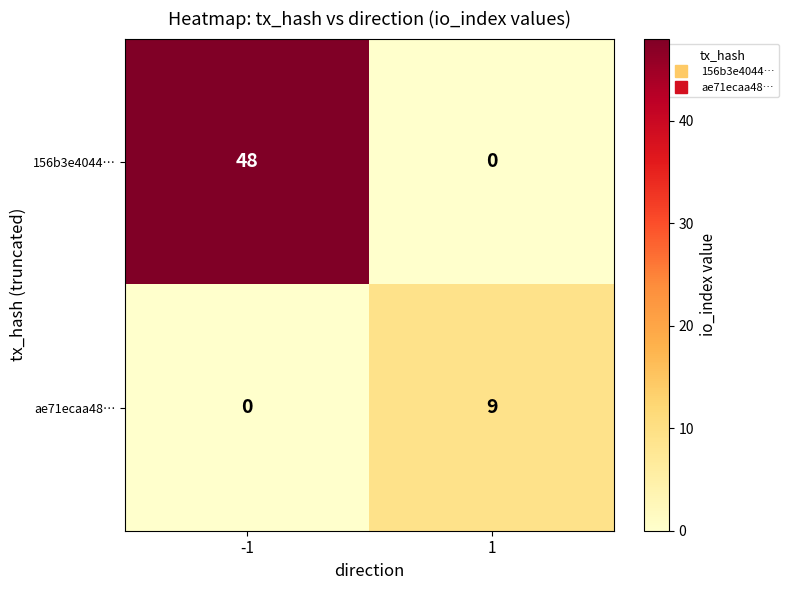

Reading left to right, extract all data points from this chart.

156b3e4044…: 48	0
ae71ecaa48…: 0	9